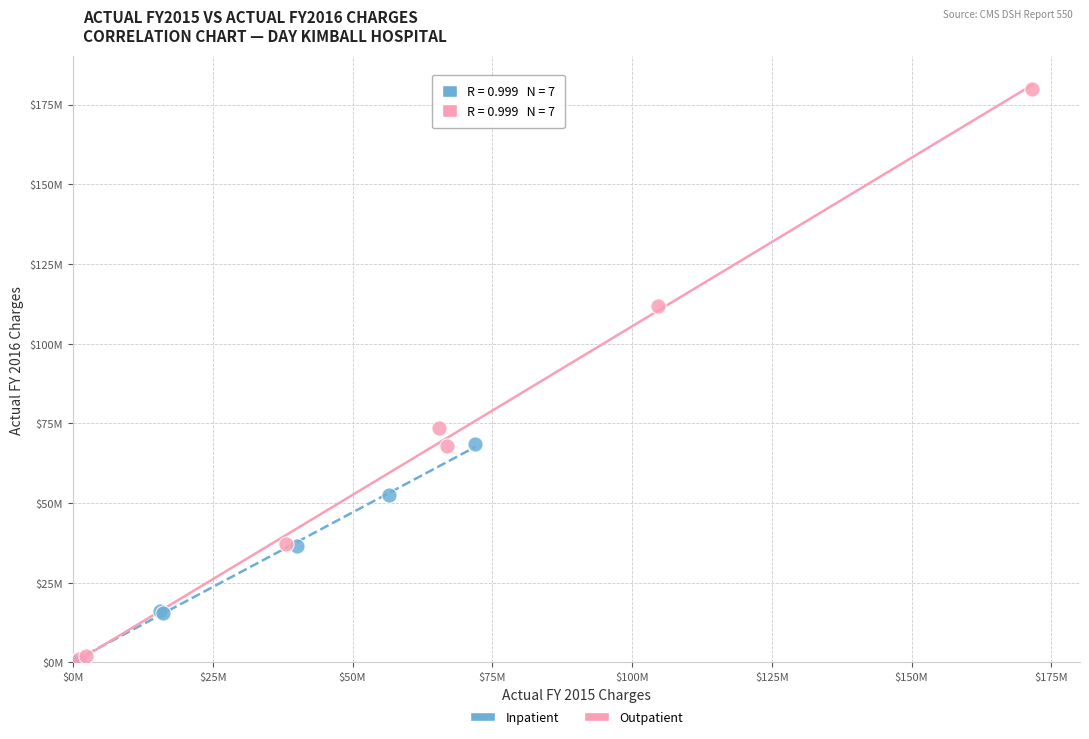

Which series has the widest spread of Y values?

Outpatient